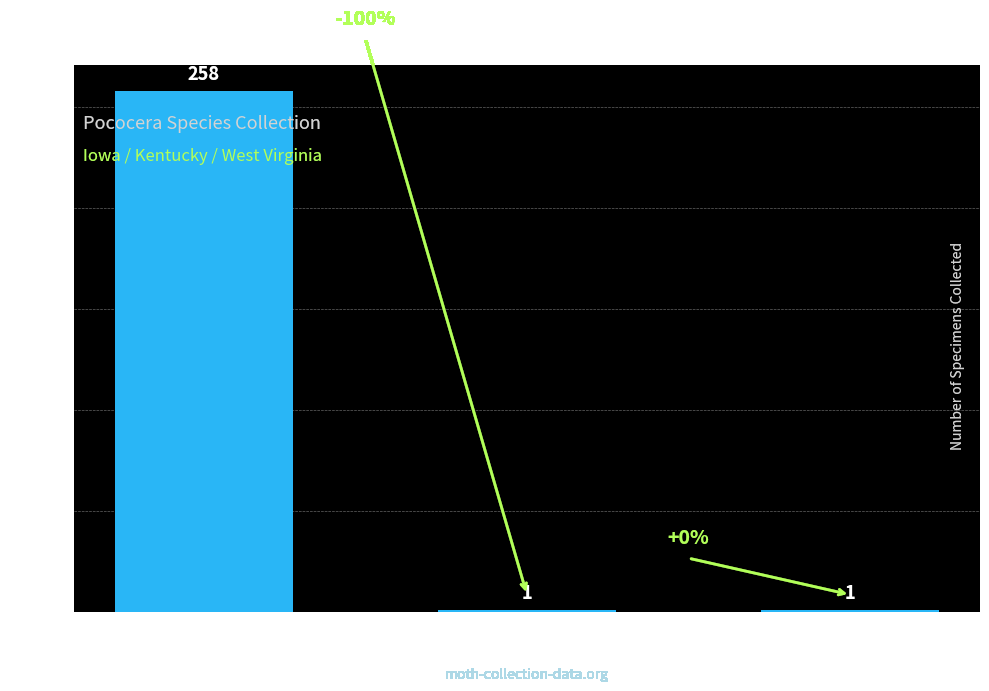

Reading left to right, extract all data points from this chart.

Iowa=258	Kentucky=1	West Virginia=1